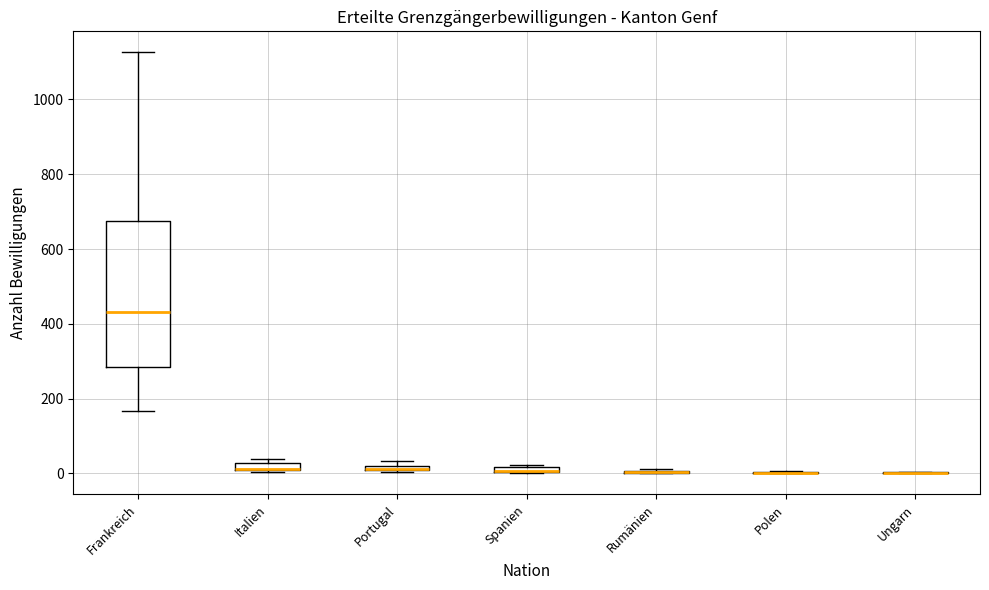

Which box is the tallest, from its lower edge to its upper edge?

Frankreich